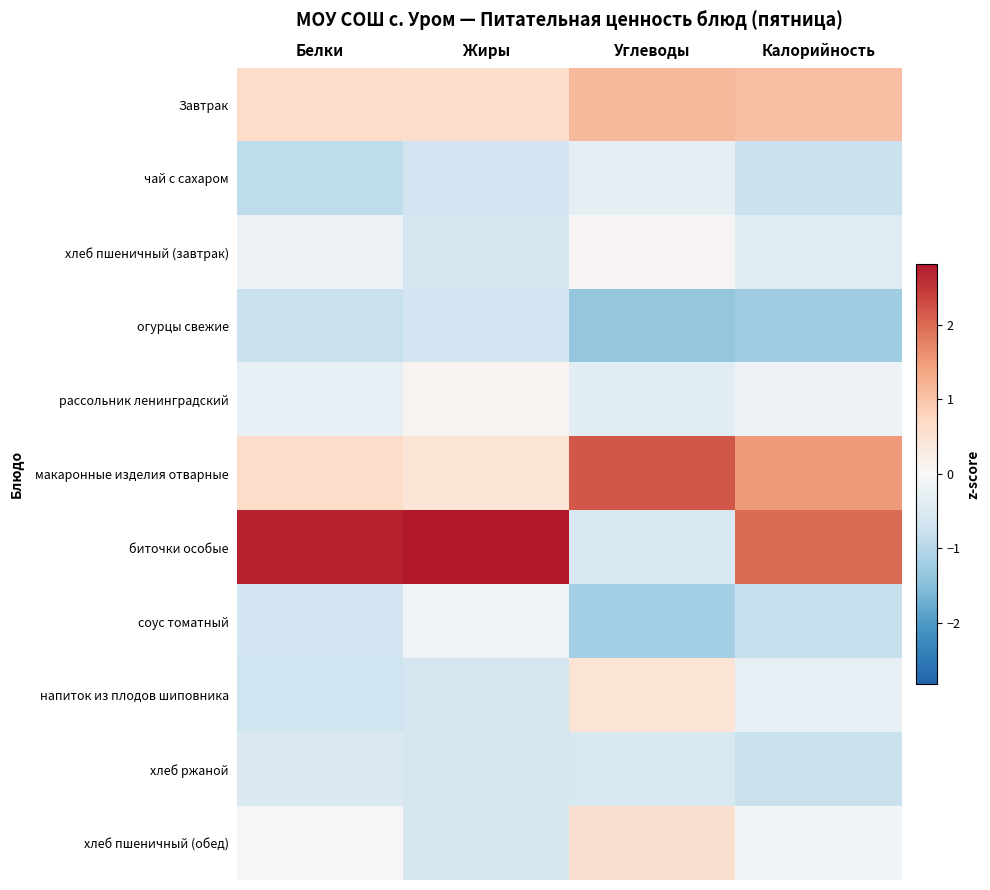

Reading left to right, list all the values displayed in this chart.

Завтрак: Белки=0.7	Жиры=0.6	Углеводы=1.1	Калорийность=1.1
чай с сахаром: Белки=-0.9	Жиры=-0.7	Углеводы=-0.3	Калорийность=-0.7
хлеб пшеничный (завтрак): Белки=-0.2	Жиры=-0.6	Углеводы=0.1	Калорийность=-0.4
огурцы свежие: Белки=-0.8	Жиры=-0.7	Углеводы=-1.4	Калорийность=-1.2
рассольник ленинградский: Белки=-0.3	Жиры=0.1	Углеводы=-0.4	Калорийность=-0.2
макаронные изделия отварные: Белки=0.7	Жиры=0.5	Углеводы=2.2	Калорийность=1.5
биточки особые: Белки=2.7	Жиры=2.8	Углеводы=-0.6	Калорийность=2.0
соус томатный: Белки=-0.7	Жиры=-0.1	Углеводы=-1.2	Калорийность=-0.8
напиток из плодов шиповника: Белки=-0.7	Жиры=-0.6	Углеводы=0.5	Калорийность=-0.3
хлеб ржаной: Белки=-0.5	Жиры=-0.6	Углеводы=-0.6	Калорийность=-0.8
хлеб пшеничный (обед): Белки=0.0	Жиры=-0.6	Углеводы=0.6	Калорийность=-0.1